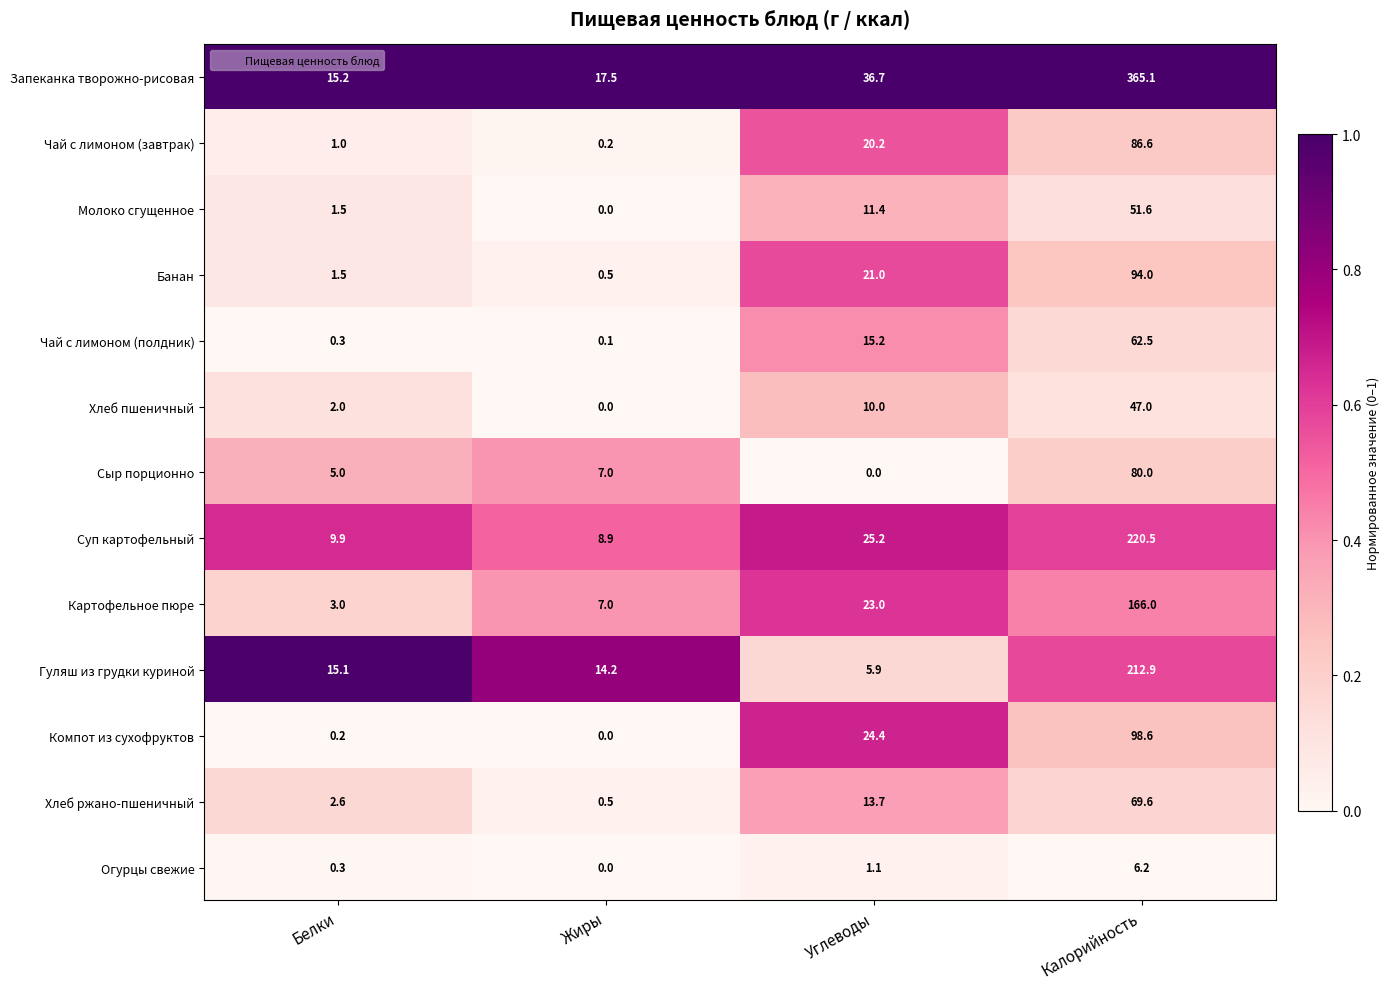

What is the spread (max minus min) of values at Калорийность?

358.9